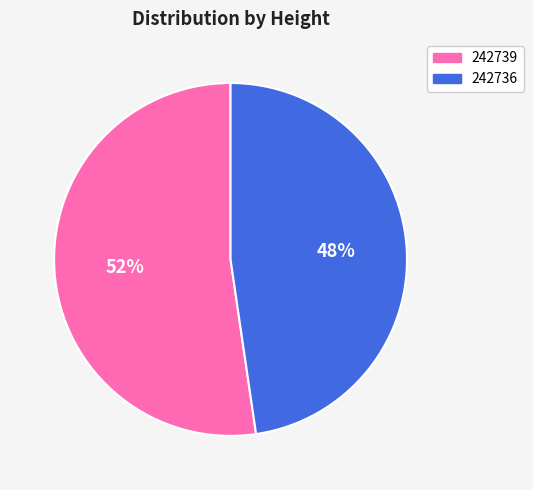

Which category has the biggest portion of the pie?

242739